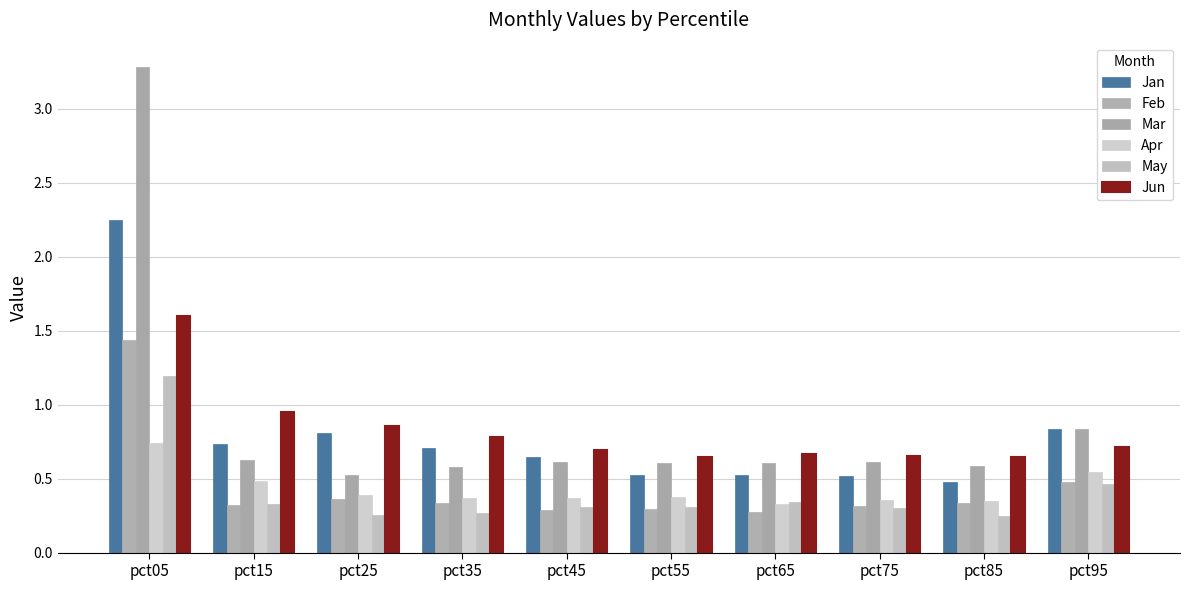

Is it true that Apr equals 0.8 at pct15?

False